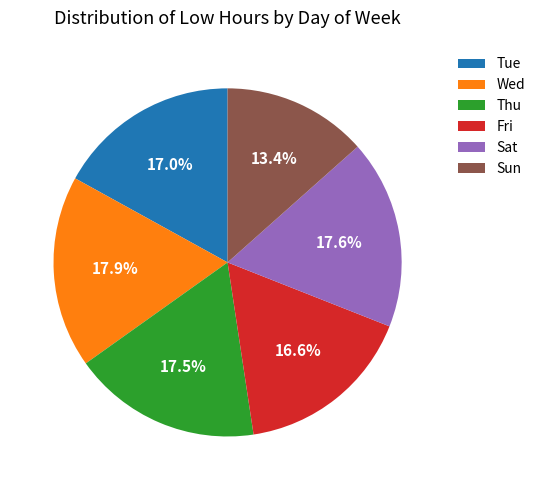

Which category has the smallest portion of the pie?

Sun